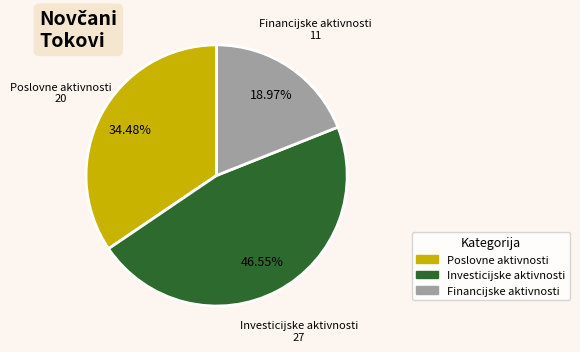

Rank the categories by value from highest to lowest.

Investicijske aktivnosti, Poslovne aktivnosti, Financijske aktivnosti